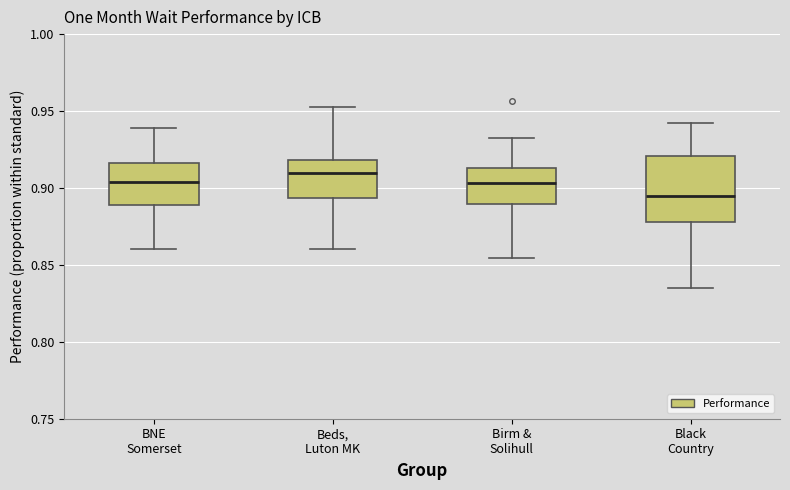

Reading left to right, read every box against the y-axis: the position of its median line, the range the box covers, and the ends of its whiskers. The values are not printed on the chart, so give them approximately, as read against the axis.

BNE Somerset: median 0.905, box 0.890 to 0.915, whiskers 0.860 to 0.940
Beds, Luton MK: median 0.910, box 0.895 to 0.920, whiskers 0.860 to 0.955
Birm & Solihull: median 0.905, box 0.890 to 0.915, whiskers 0.855 to 0.935
Black Country: median 0.895, box 0.880 to 0.920, whiskers 0.835 to 0.940